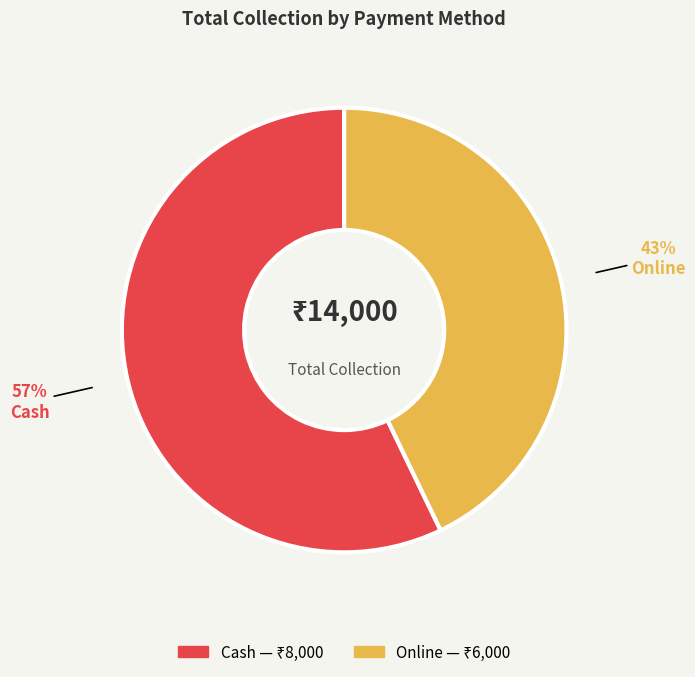

To the nearest percent, what is the difference between the Cash and Online slice percentages?

14%